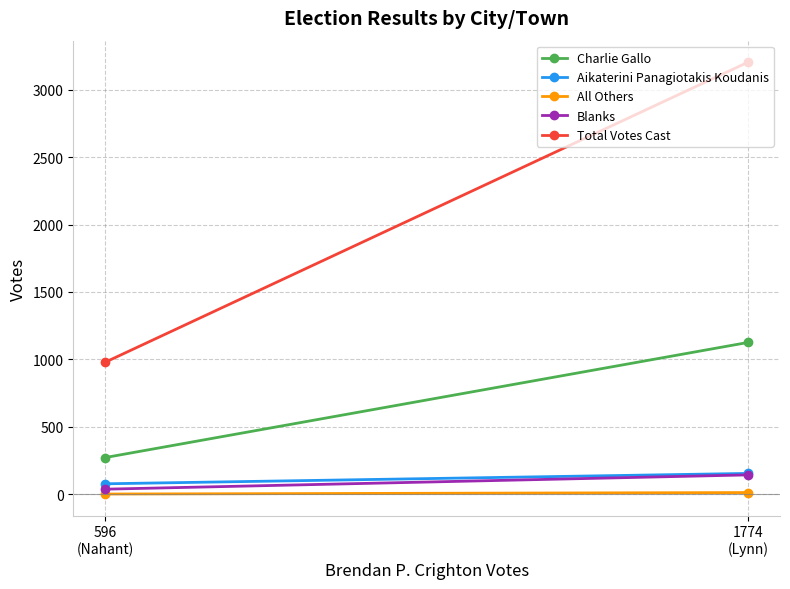

What are all the series names shown in the legend?

Charlie Gallo, Aikaterini Panagiotakis Koudanis, All Others, Blanks, Total Votes Cast